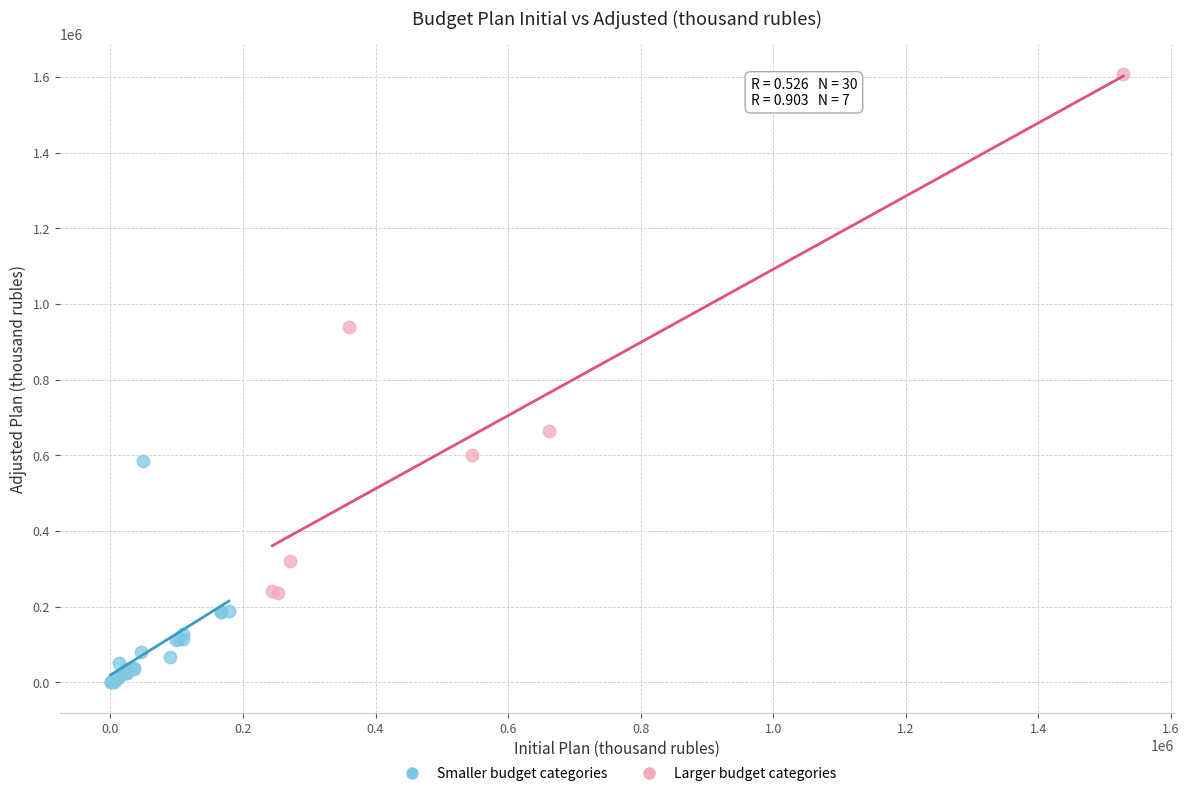

What are all the series names shown in the legend?

Smaller budget categories, Larger budget categories